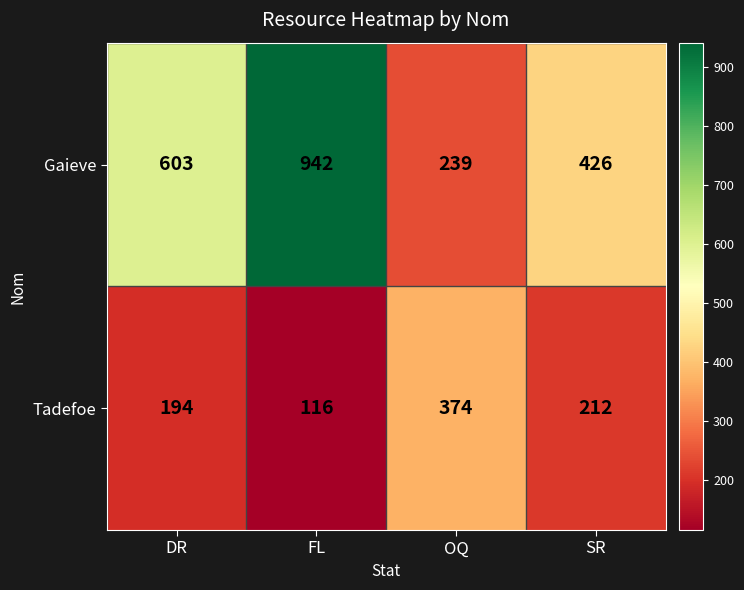

What is the greatest value displayed?

942